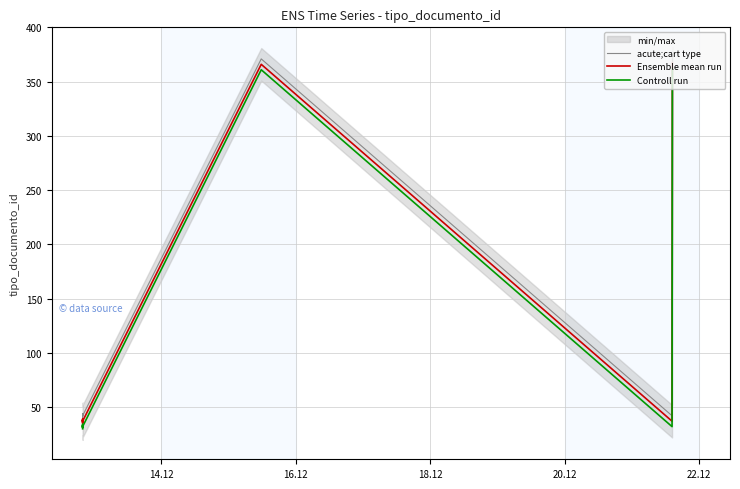

Is the value of Ensemble mean run at 22.12 greater than the value of acute;cart type at 5?

No